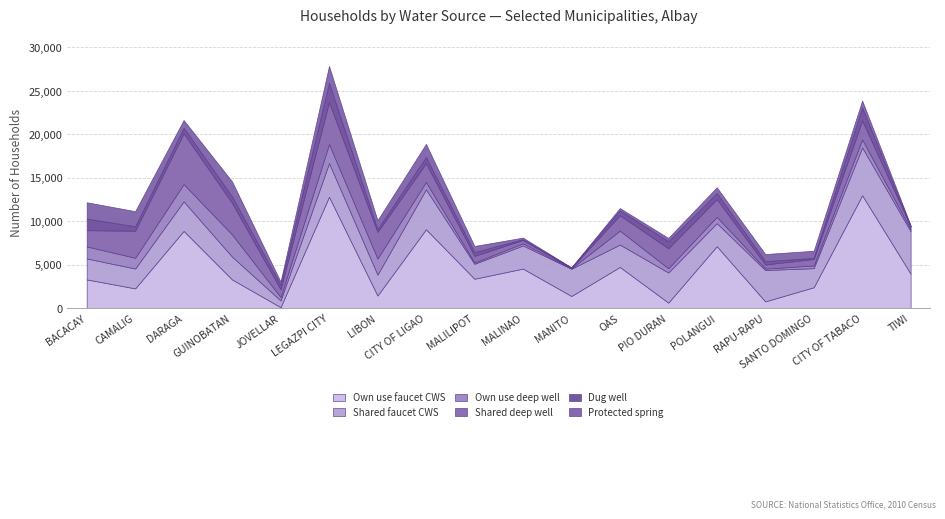

What is the greatest value displayed?

12970